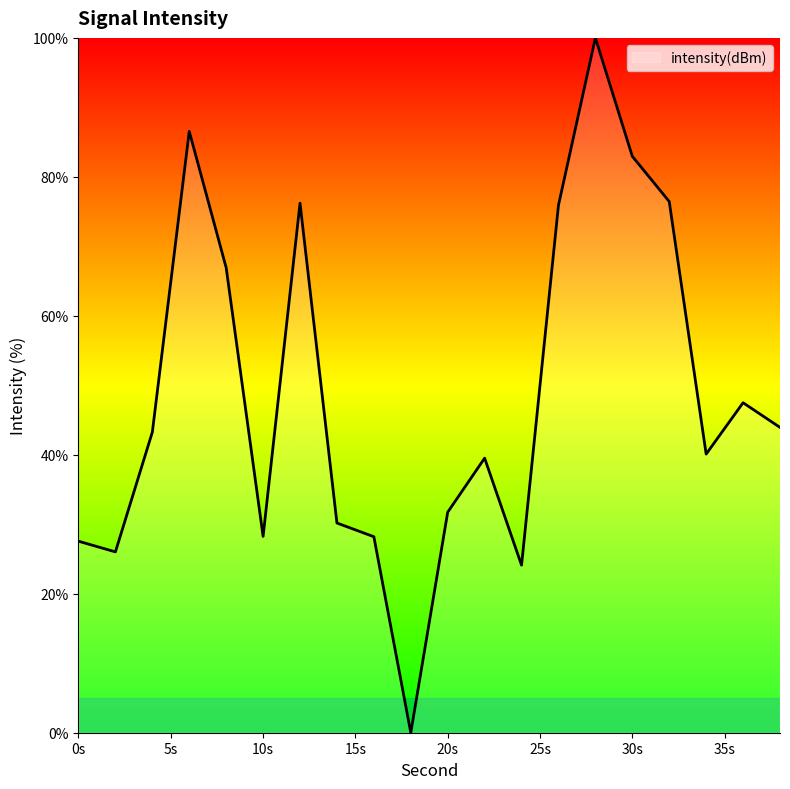

What is the difference between the maximum and minimum values?

100.0